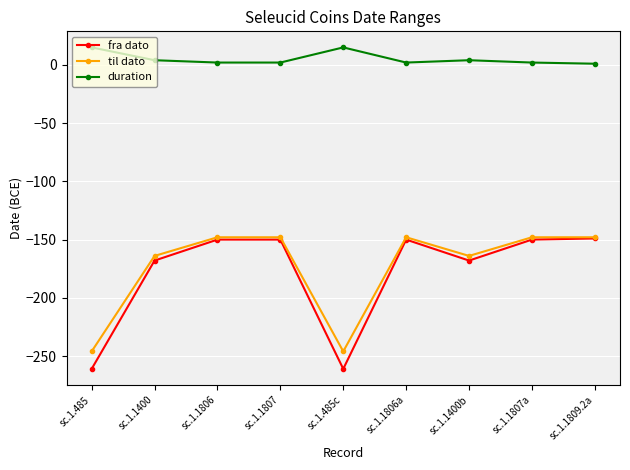

Count the number of categories in the chart.

9